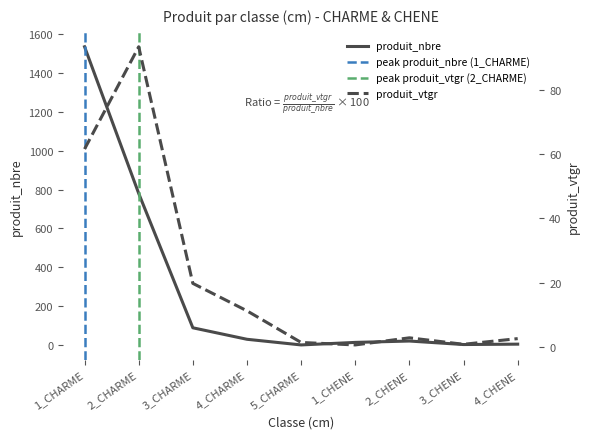

True or false: produit_nbre has more than 1 points higher than both neighbors.

False